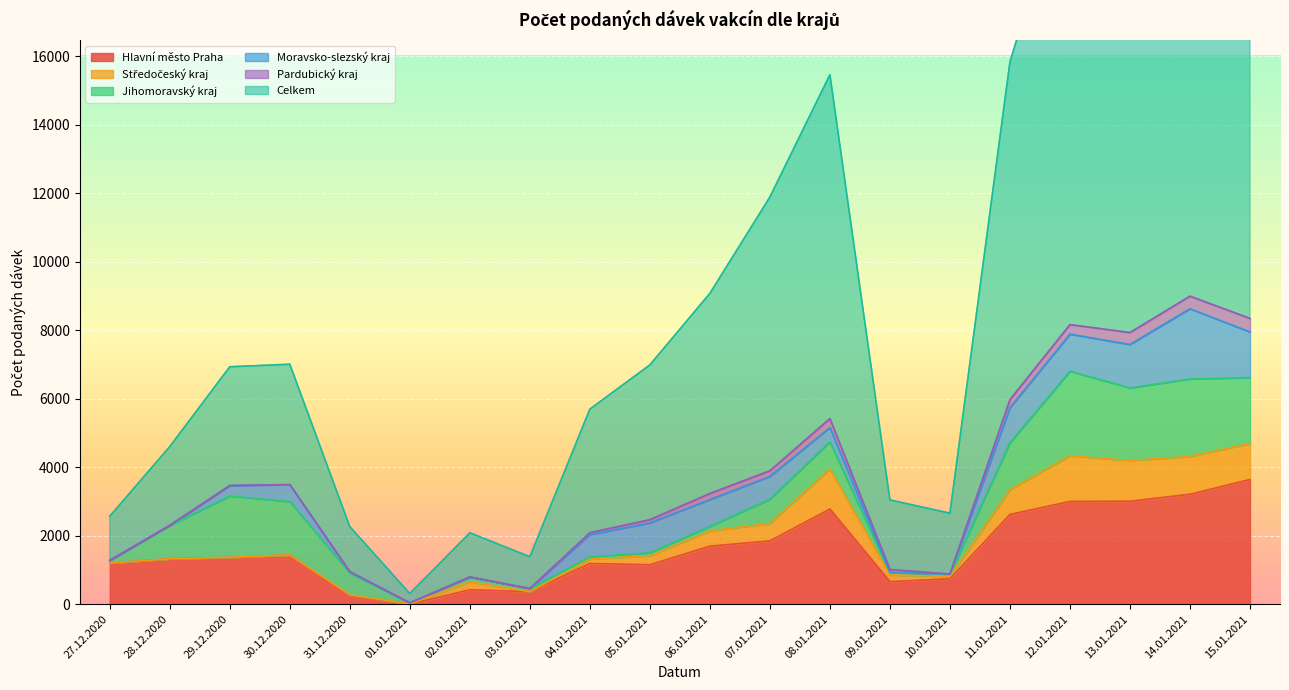

What is the label of the 7th point from the left?

02.01.2021